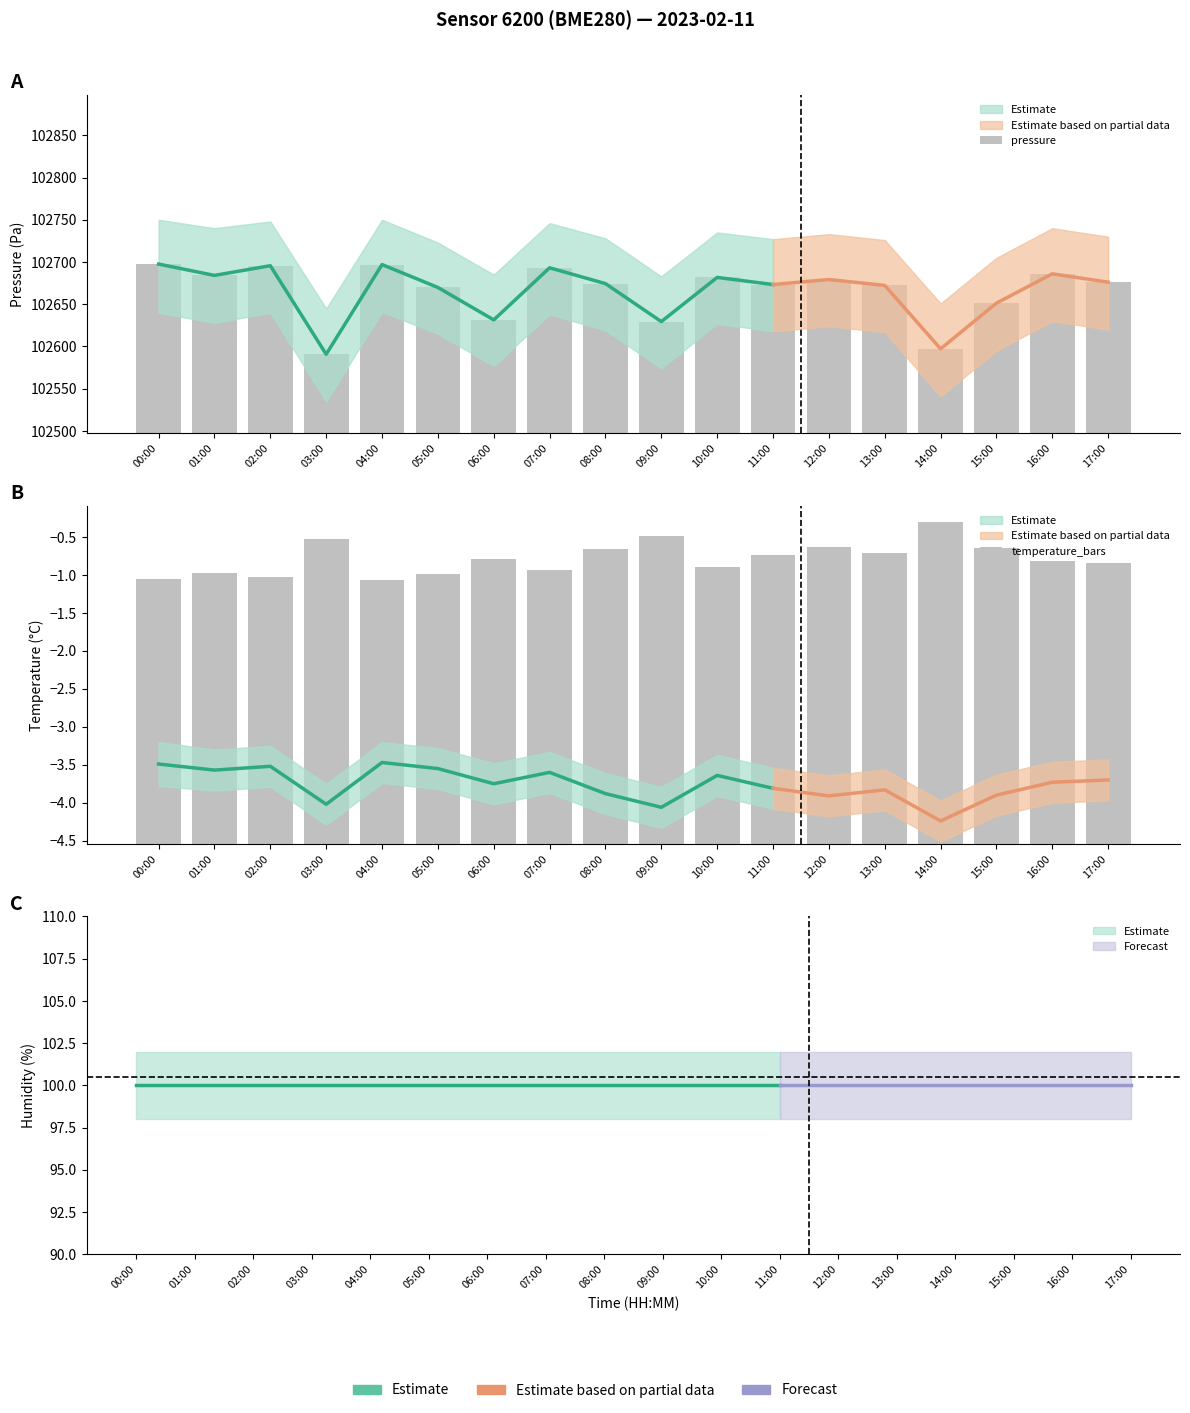

List the series in order of their peak value, lowest first.

temperature_bars, pressure